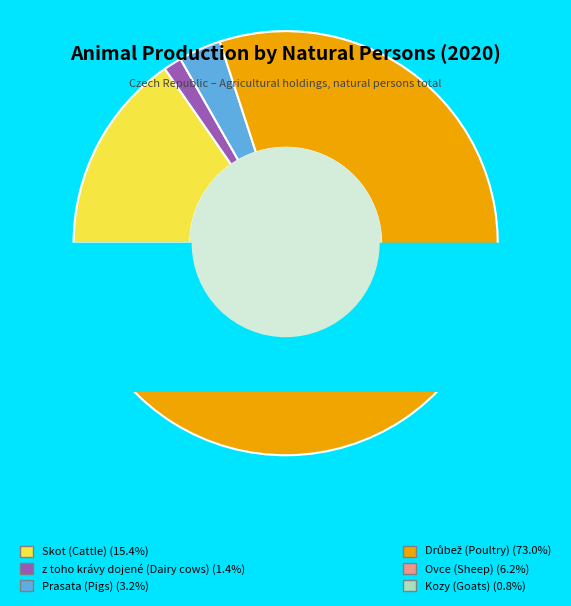

Does Drůbež (Poultry) account for over 50% of the chart?

Yes